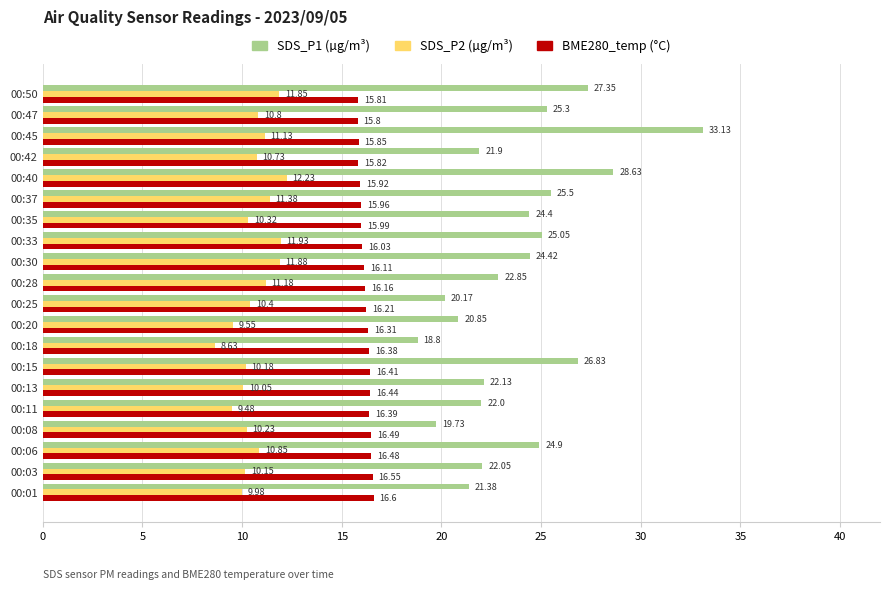

How many values in the BME280_temp (°C) series exceed 16?

13